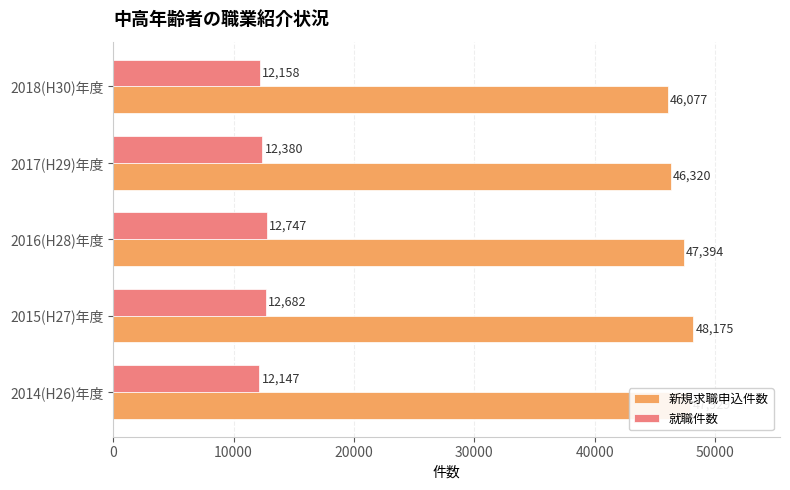

How many 新規求職申込件数 values are between 46320 and 47929?

3